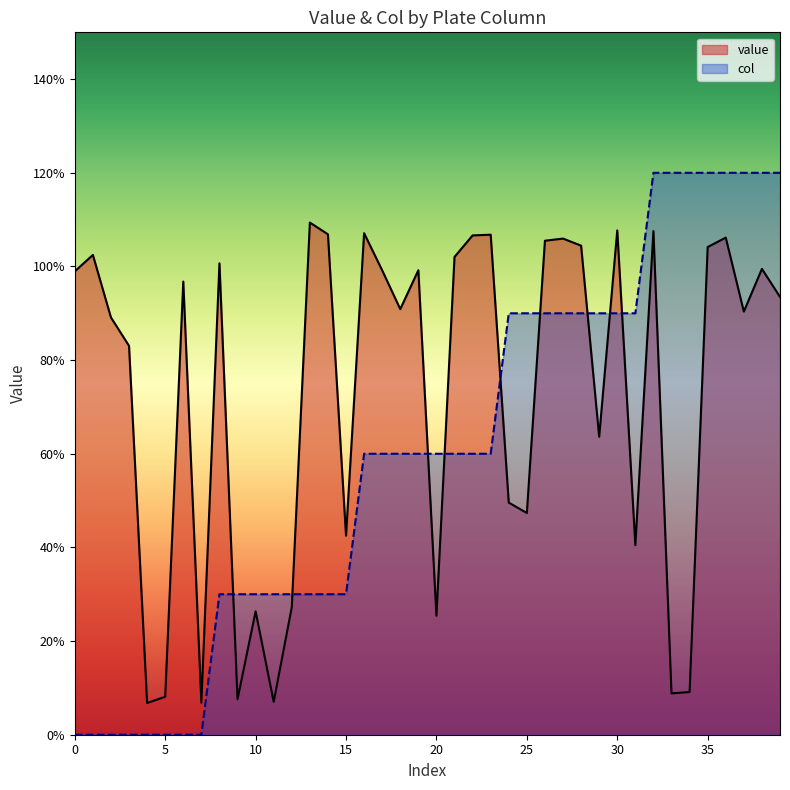

At which category is the sum across all series the highest?

32